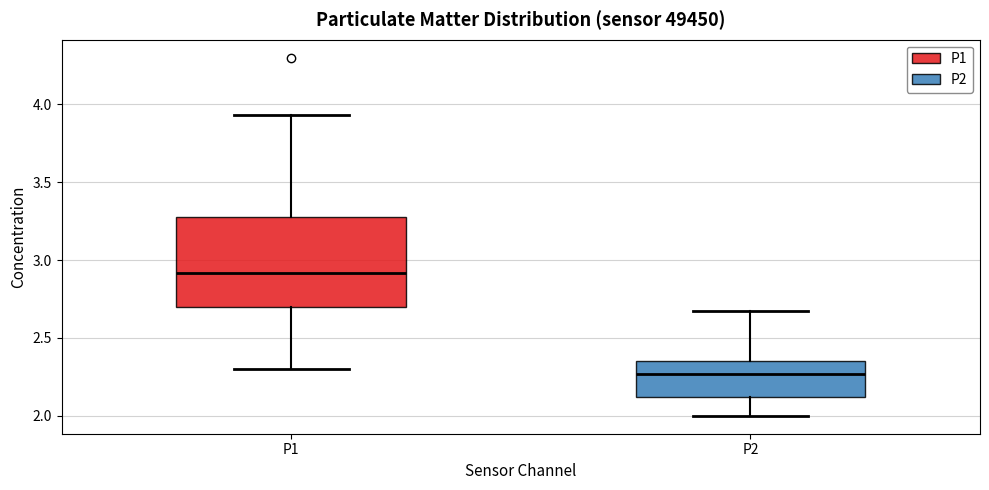

Which box's median line is the highest?

P1